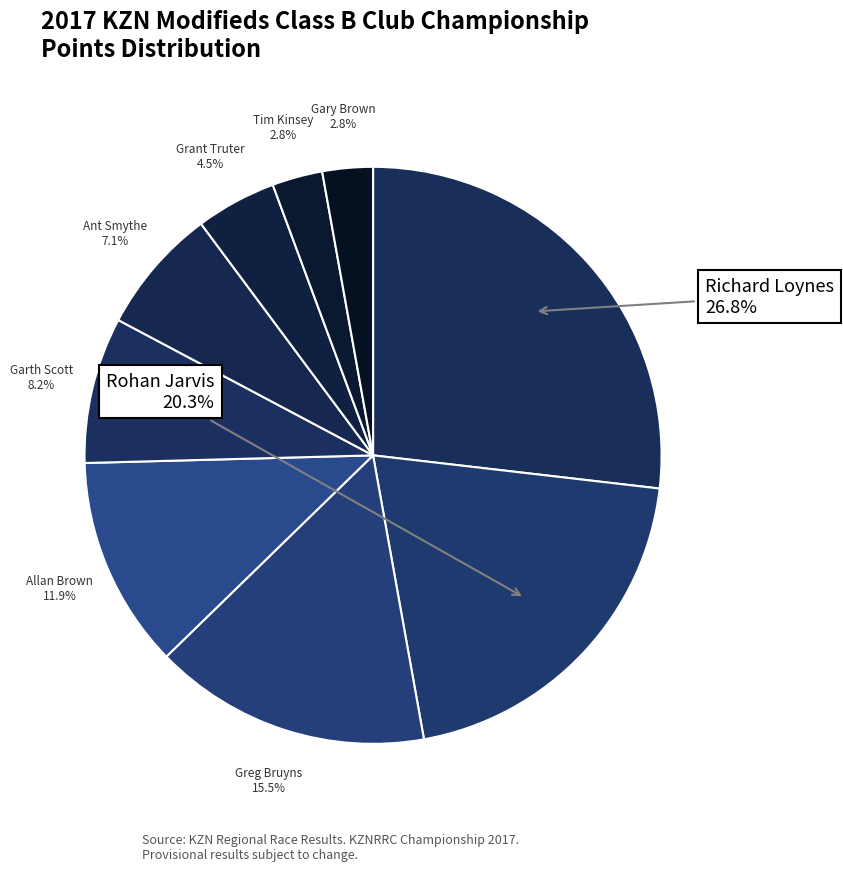

Rank the categories by value from highest to lowest.

Richard Loynes, Rohan Jarvis, Greg Bruyns, Allan Brown, Garth Scott, Ant Smythe, Grant Truter, Tim Kinsey, Gary Brown